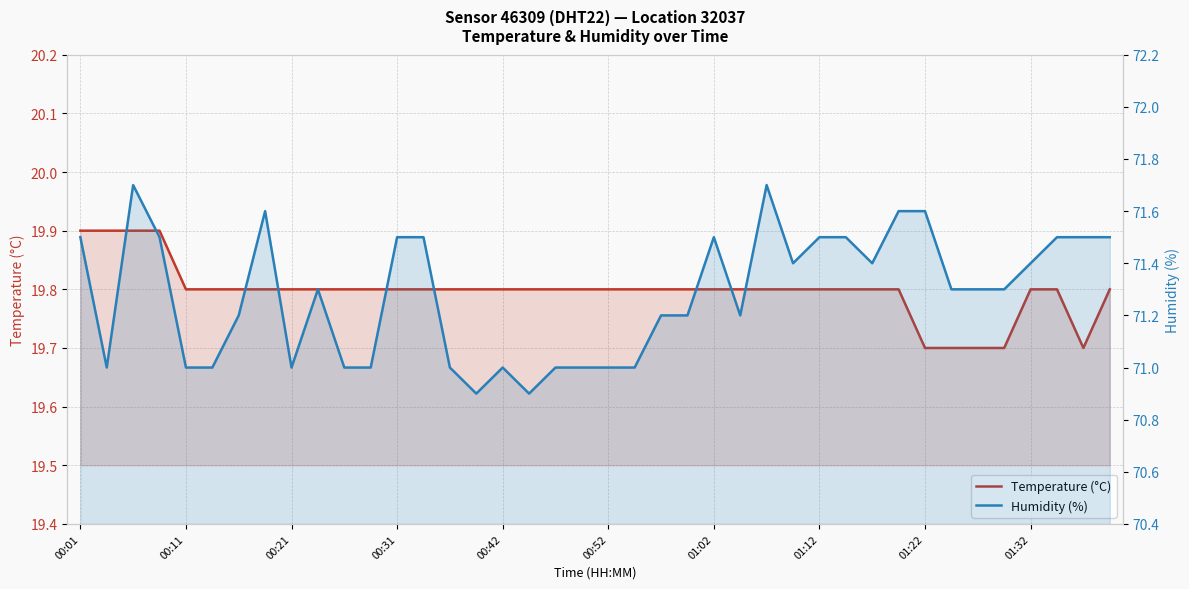

At how many categories does at least one series exceed 26?

40